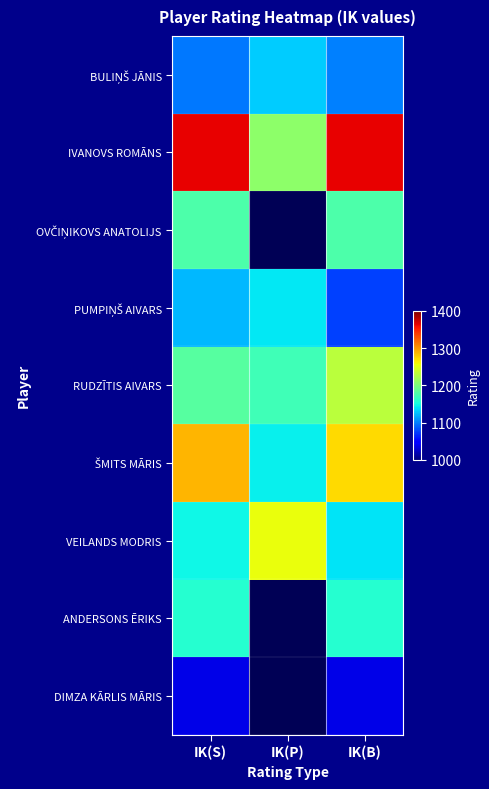

Which series has the largest total across all categories?

IVANOVS ROMĀNS